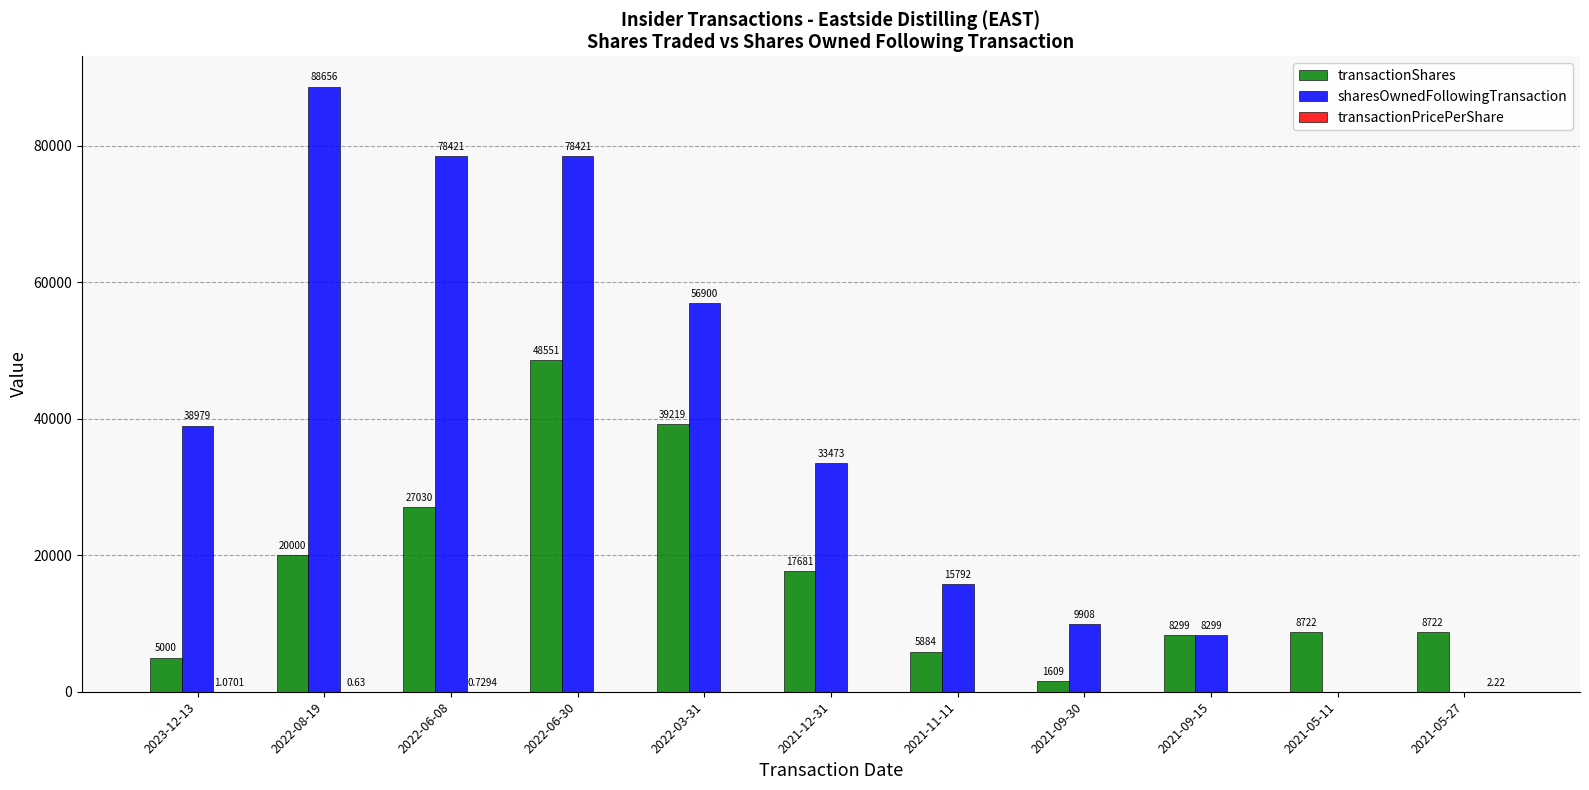

Which series has the largest total across all categories?

sharesOwnedFollowingTransaction